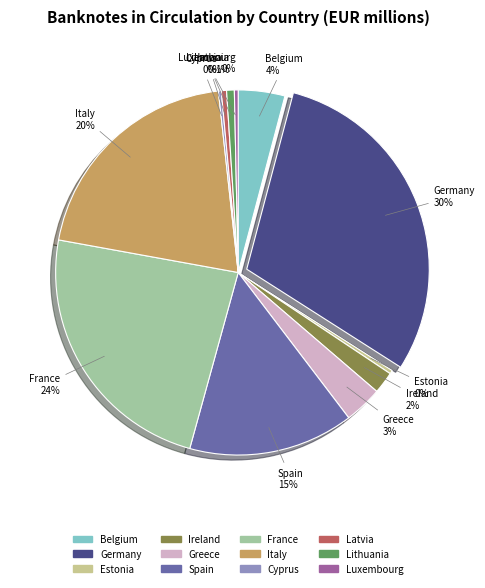

To the nearest percent, what portion does France represent?

24%